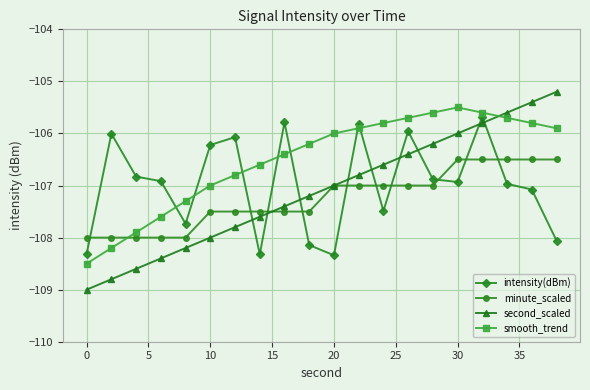

True or false: second_scaled and minute_scaled cross at least once.

True